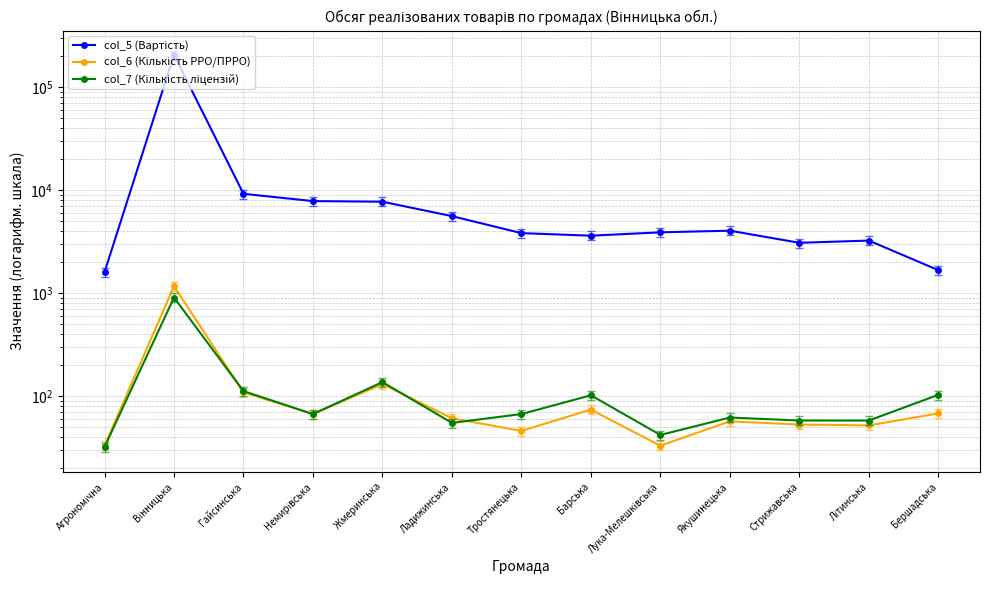

What is the sum of all col_7 (Кількість ліцензій) values?

1803.0